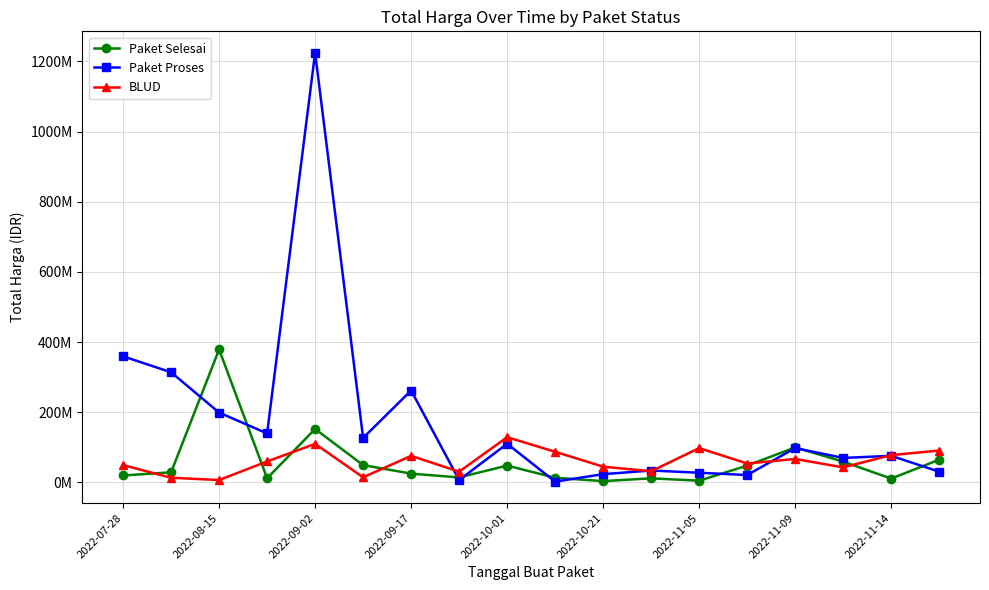

At which label does Paket Proses reach its minimum?

9